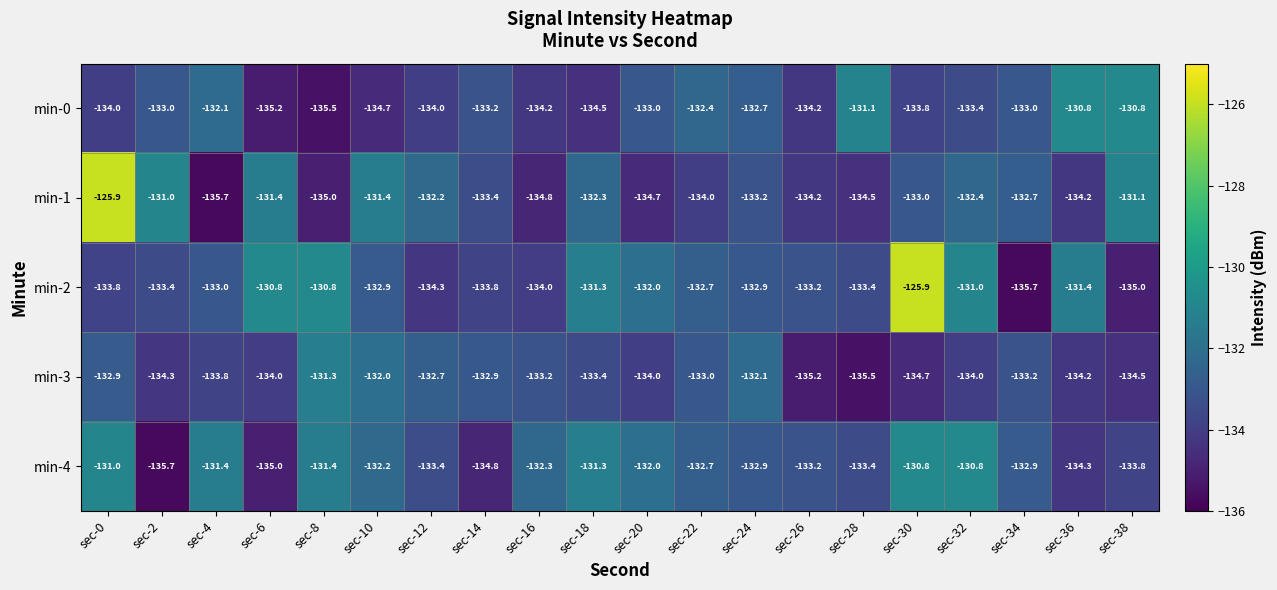

What is the difference between the second highest and minimum values in the min-3 series?

3.5